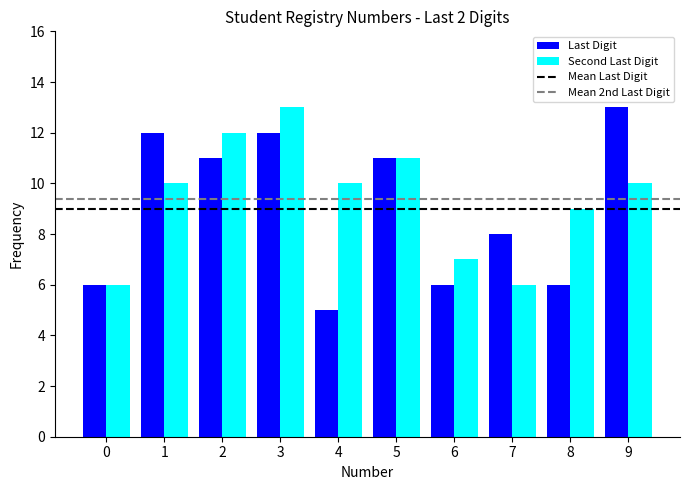

At which label does Last Digit first exceed 11?

1